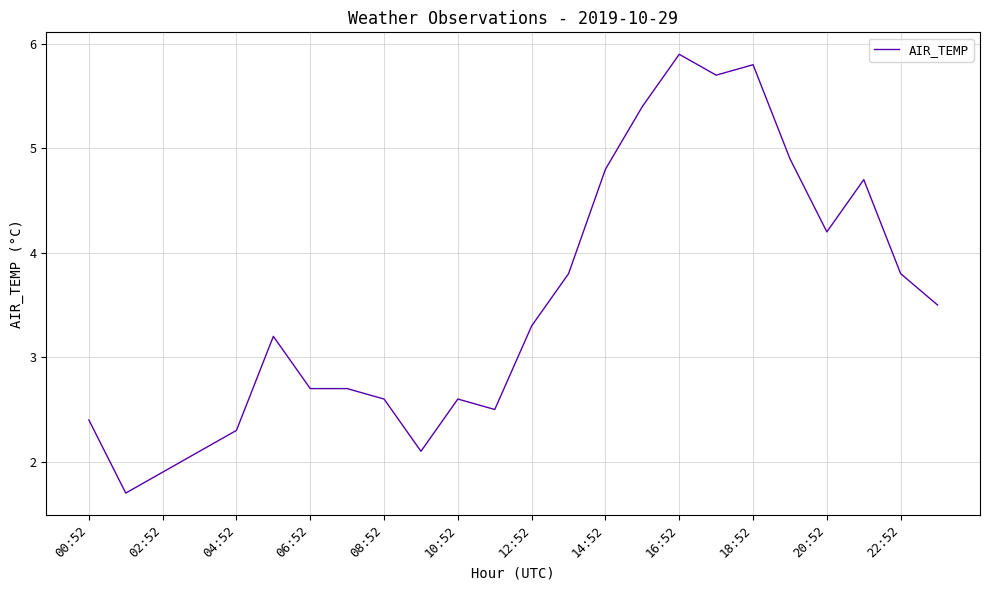

What is the difference between the maximum and minimum values?

4.2